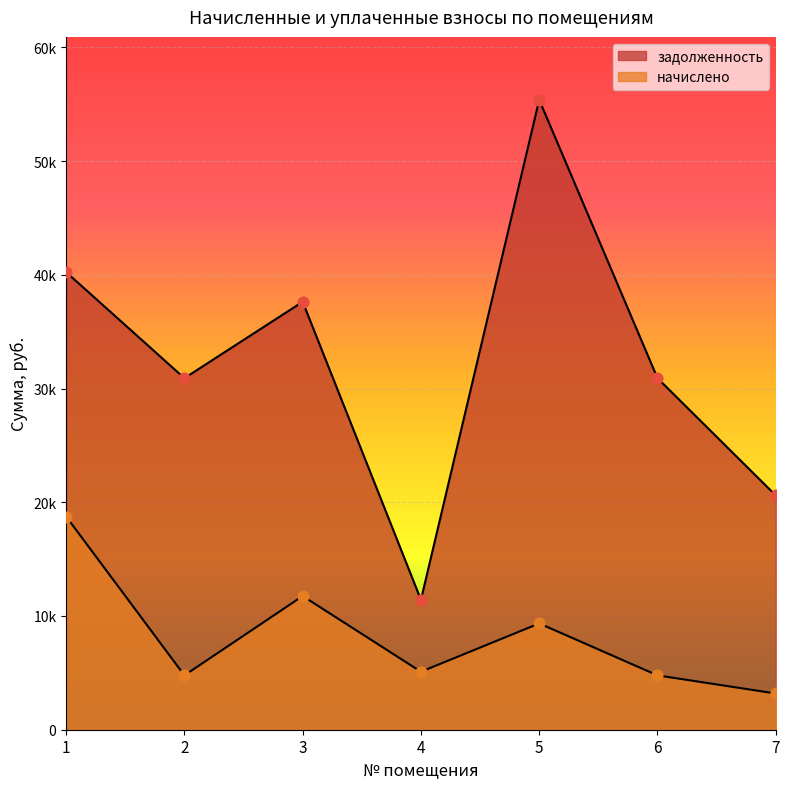

What is the total value across all series at 6?

35686.2